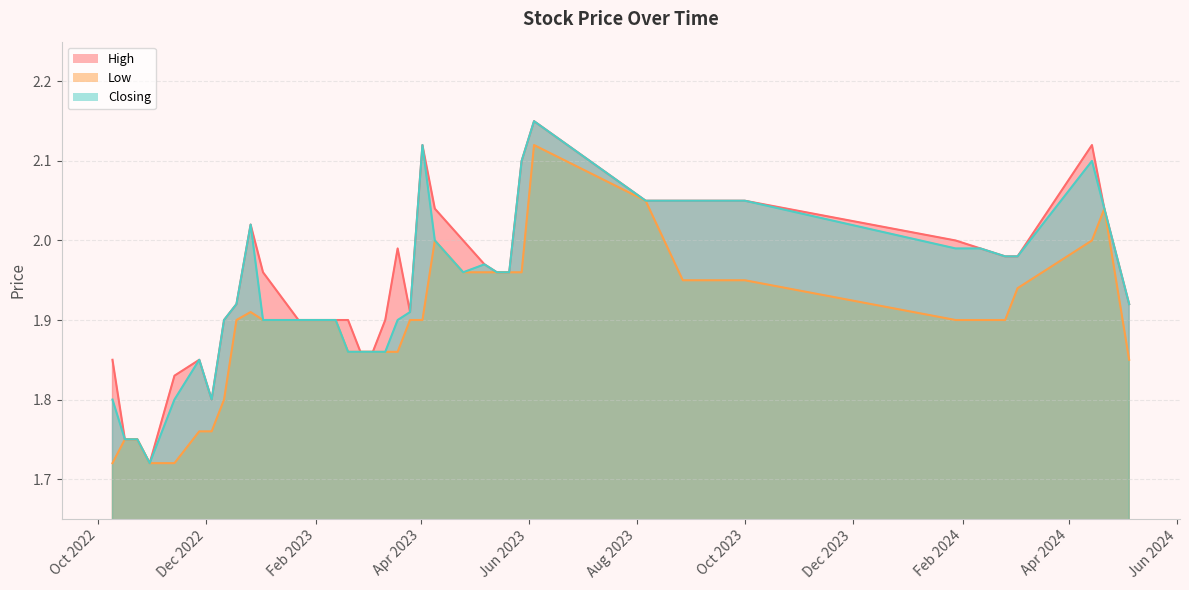

What is the maximum value shown in the chart?

2.1